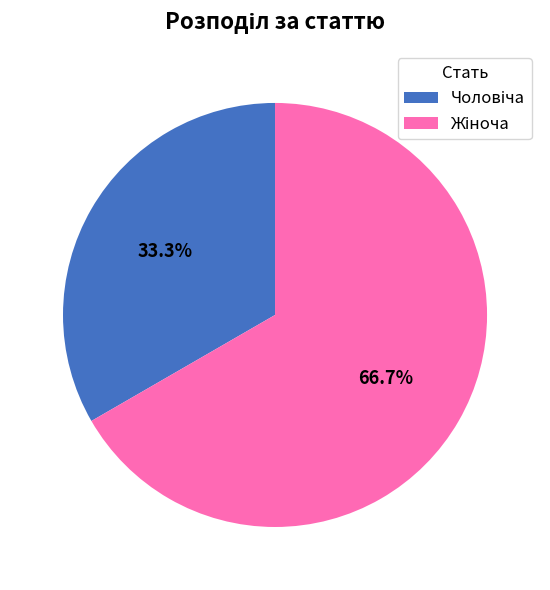

Does any single category account for the majority?

Yes